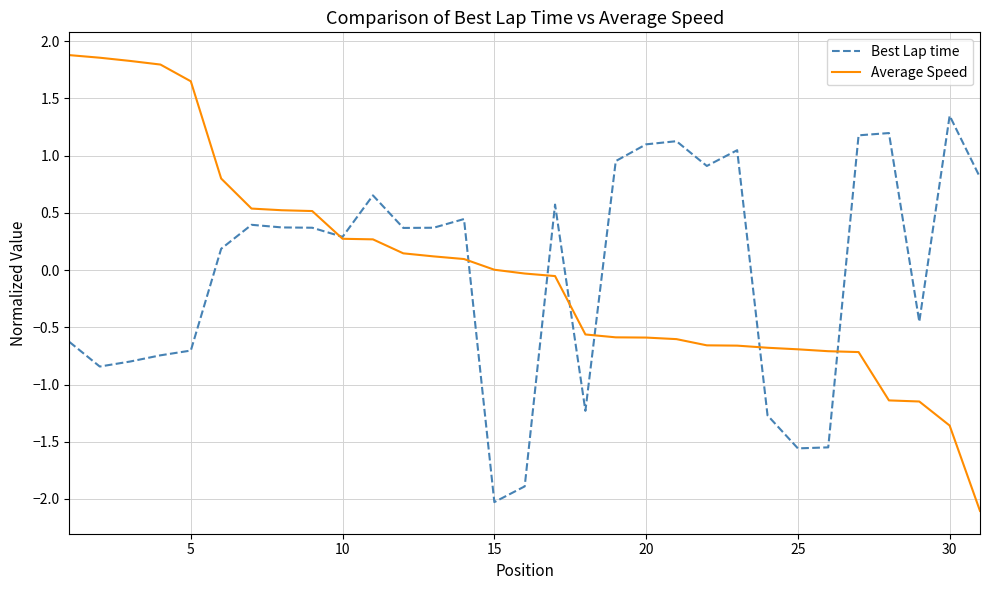

Which series has the widest spread of values?

Average Speed